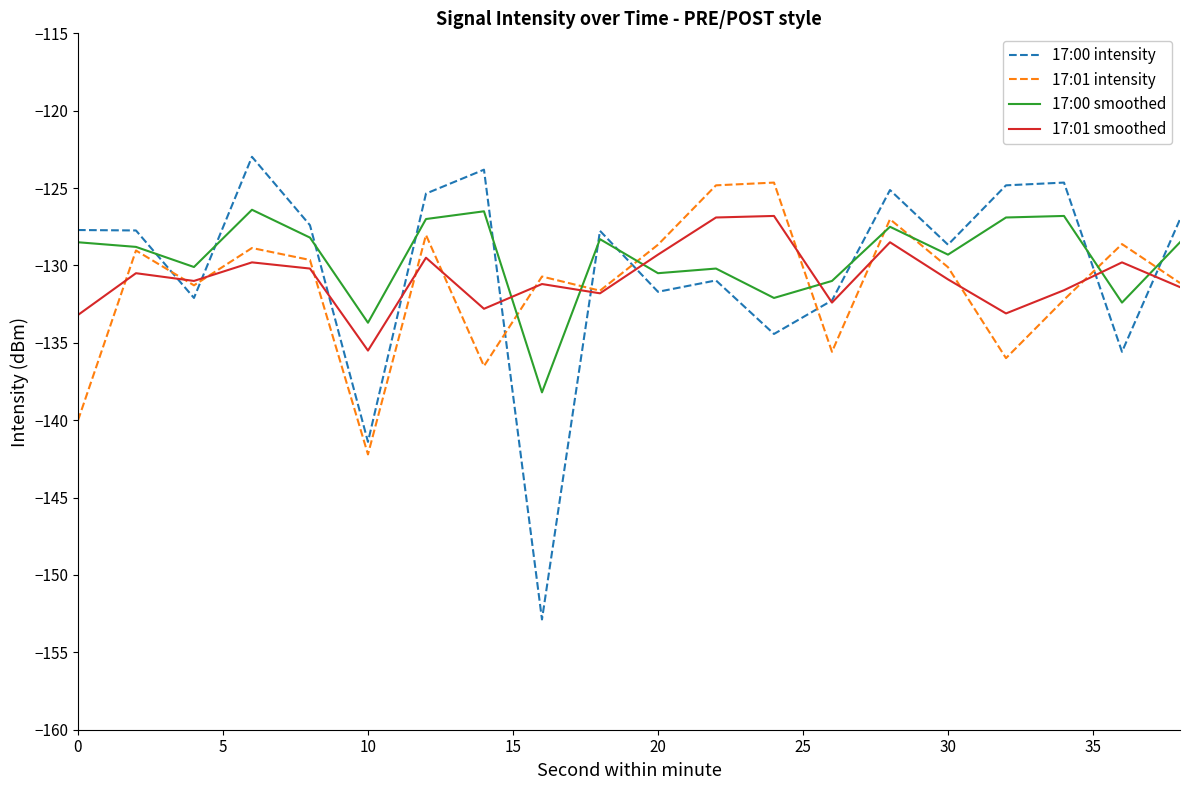

Which series has the widest spread of values?

17:00 intensity